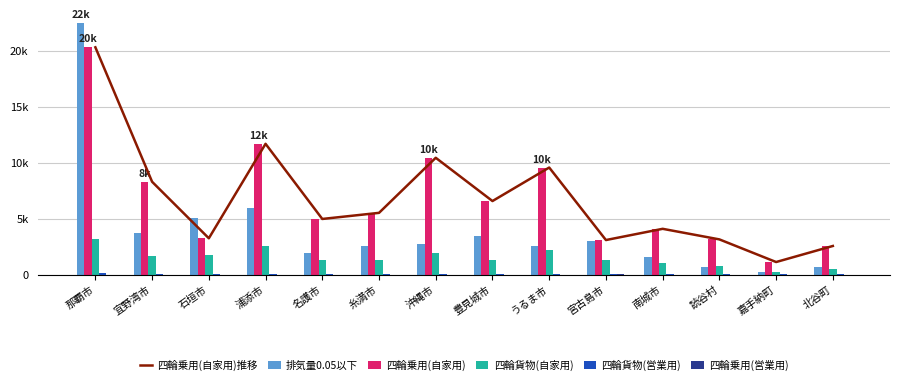

Reading left to right, extract all data points from this chart.

四輪乗用(自家用)推移: 那覇市=20304	宜野湾市=8290	石垣市=3242	浦添市=11681	名護市=4968	糸満市=5513	沖縄市=10433	豊見城市=6568	うるま市=9562	宮古島市=3084	南城市=4087	読谷村=3142	嘉手納町=1120	北谷町=2554
排気量0.05以下: 那覇市=22472	宜野湾市=3670	石垣市=5026	浦添市=5922	名護市=1935	糸満市=2509	沖縄市=2715	豊見城市=3438	うるま市=2575	宮古島市=2972	南城市=1597	読谷村=660	嘉手納町=252	北谷町=693
四輪乗用(自家用): 那覇市=20304	宜野湾市=8290	石垣市=3242	浦添市=11681	名護市=4968	糸満市=5513	沖縄市=10433	豊見城市=6568	うるま市=9562	宮古島市=3084	南城市=4087	読谷村=3142	嘉手納町=1120	北谷町=2554
四輪貨物(自家用): 那覇市=3138	宜野湾市=1648	石垣市=1755	浦添市=2546	名護市=1326	糸満市=1261	沖縄市=1960	豊見城市=1309	うるま市=2198	宮古島市=1332	南城市=1024	読谷村=795	嘉手納町=199	北谷町=491
四輪貨物(営業用): 那覇市=179	宜野湾市=74	石垣市=41	浦添市=87	名護市=26	糸満市=36	沖縄市=62	豊見城市=46	うるま市=48	宮古島市=28	南城市=8	読谷村=9	嘉手納町=12	北谷町=10
四輪乗用(営業用): 那覇市=5	宜野湾市=2	石垣市=0	浦添市=2	名護市=0	糸満市=1	沖縄市=2	豊見城市=1	うるま市=1	宮古島市=7	南城市=0	読谷村=2	嘉手納町=0	北谷町=0